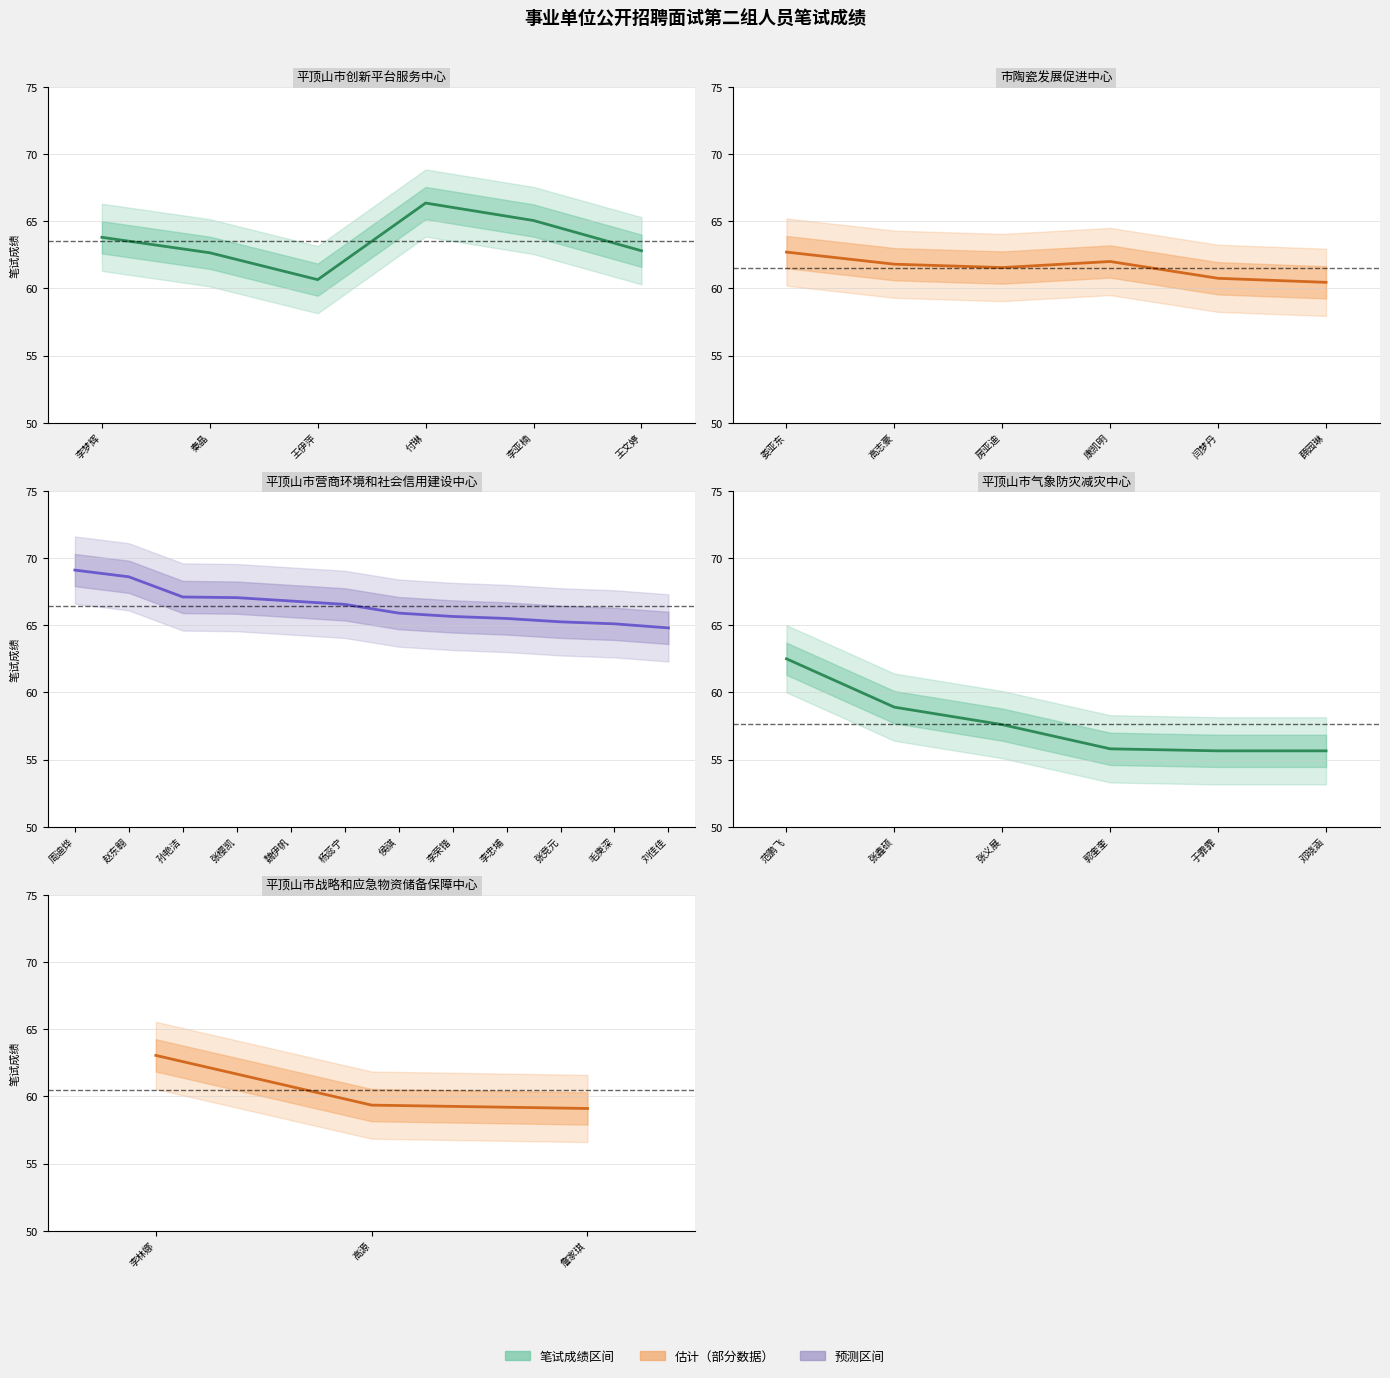

What is the average value?

60.5